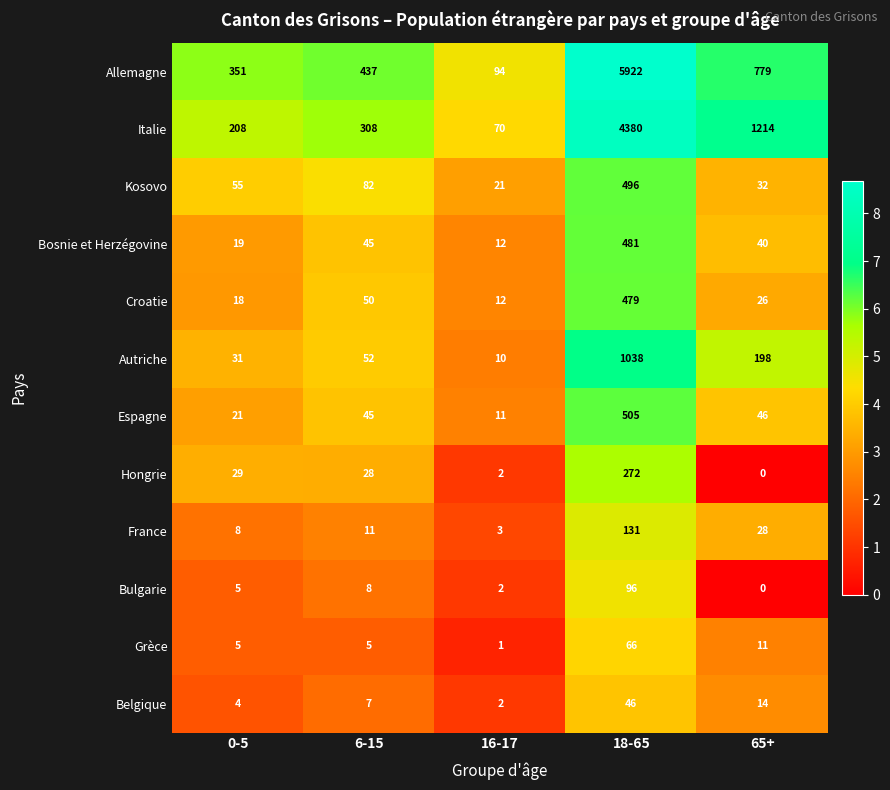

Which series changed the most between 0-5 and 65+?

Italie